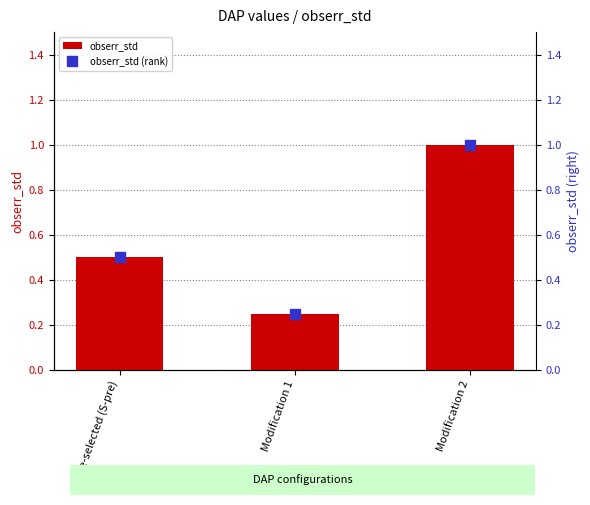

Where is the data nearest to the value 0?

Modification 1